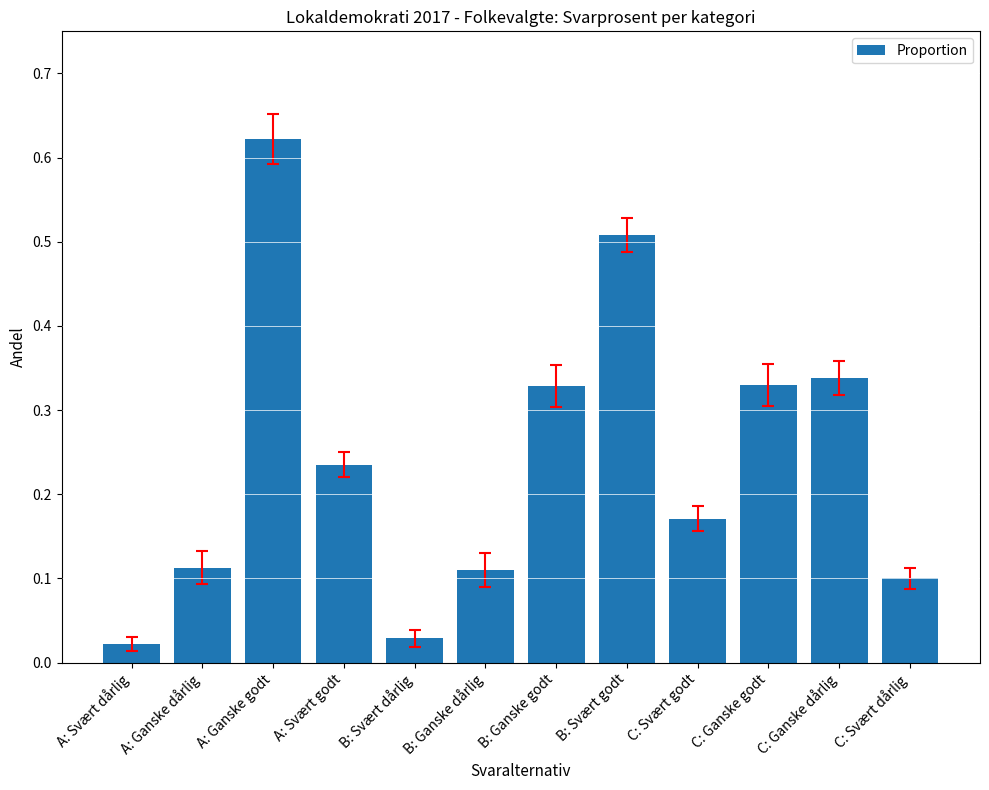

What is the label of the 1st bar from the left?

A: Svært dårlig